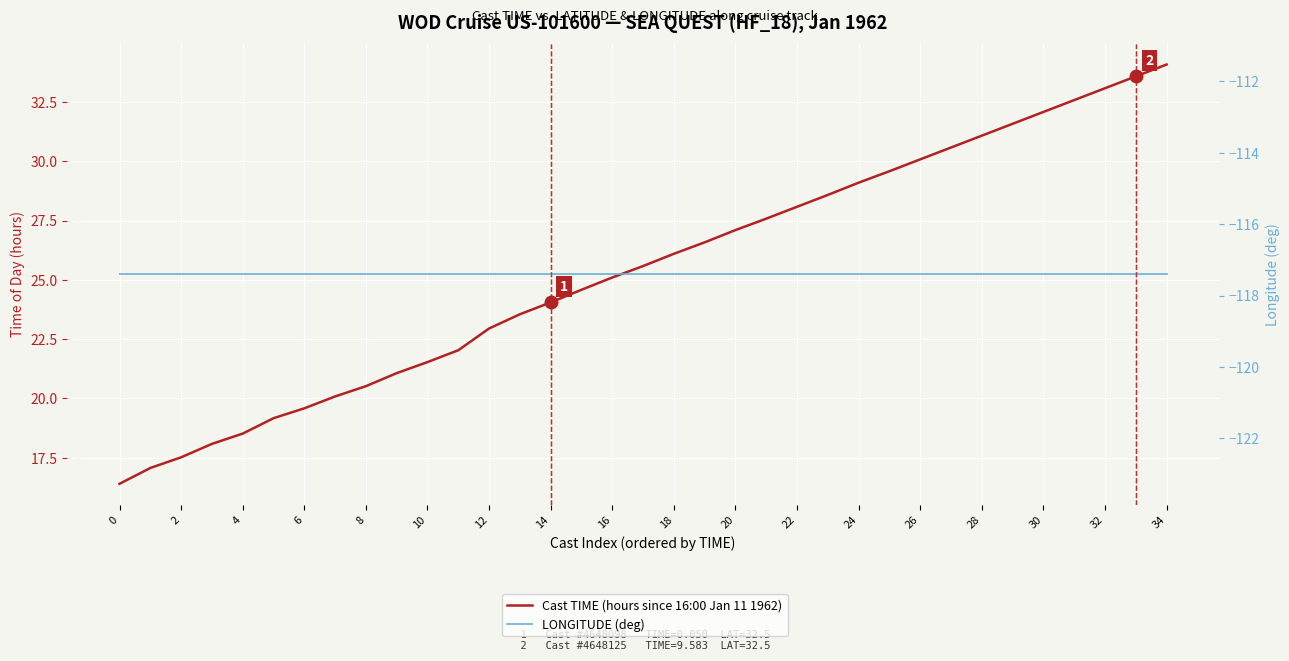

True or false: LONGITUDE (deg) and Cast TIME (hours since 16:00 Jan 11 1962) cross at least once.

False